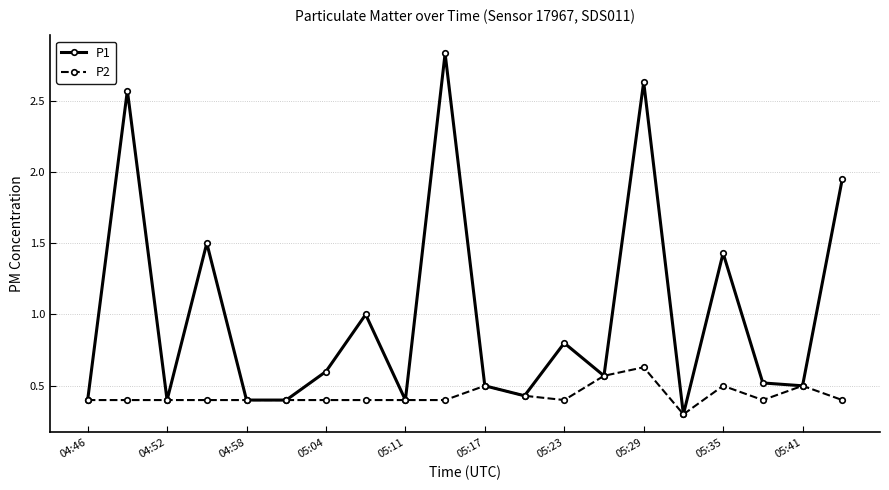

What is the lowest value of the P1 series?

0.3